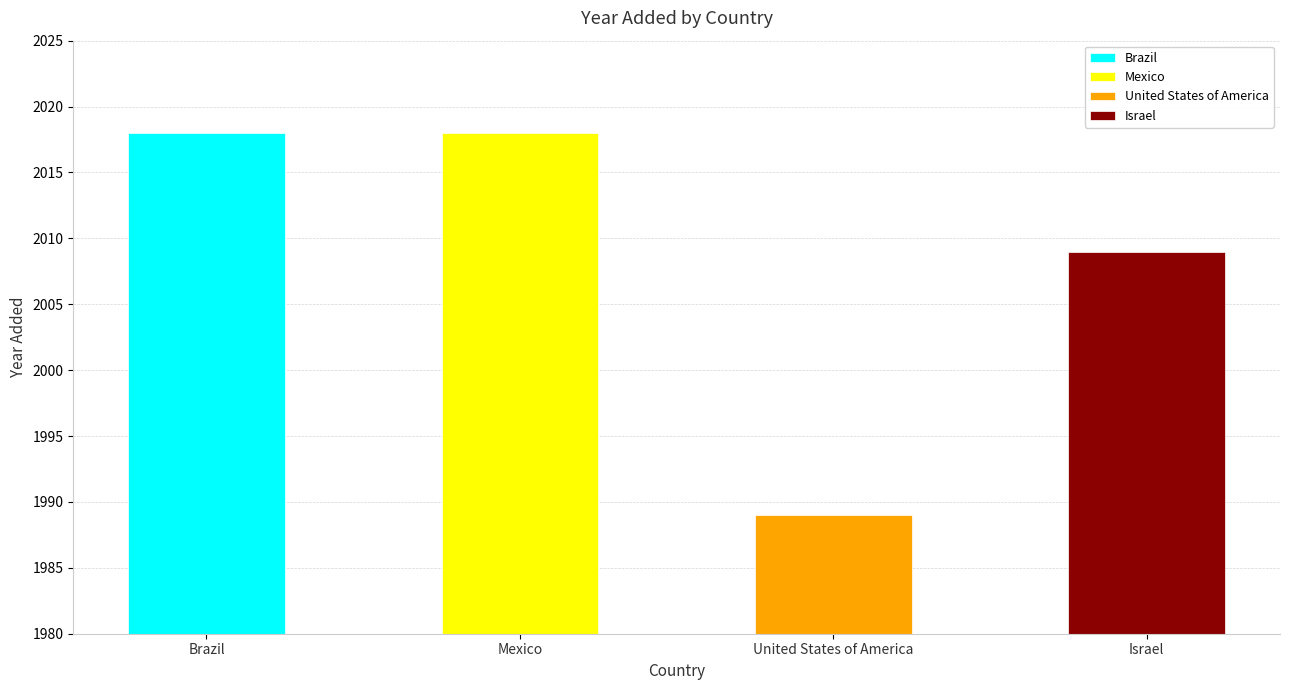

What is the difference between the maximum and minimum values?

29